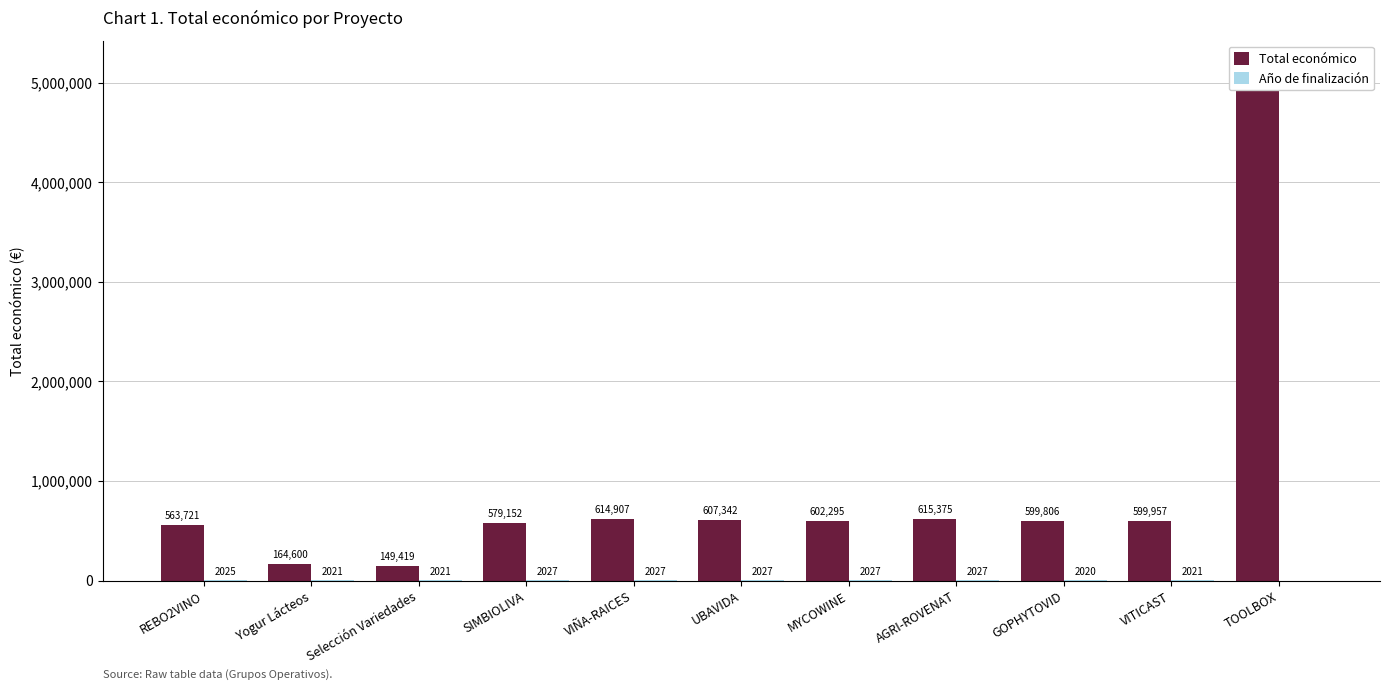

What is the sum of the Total económico values at AGRI-ROVENAT and Selección Variedades?

764794